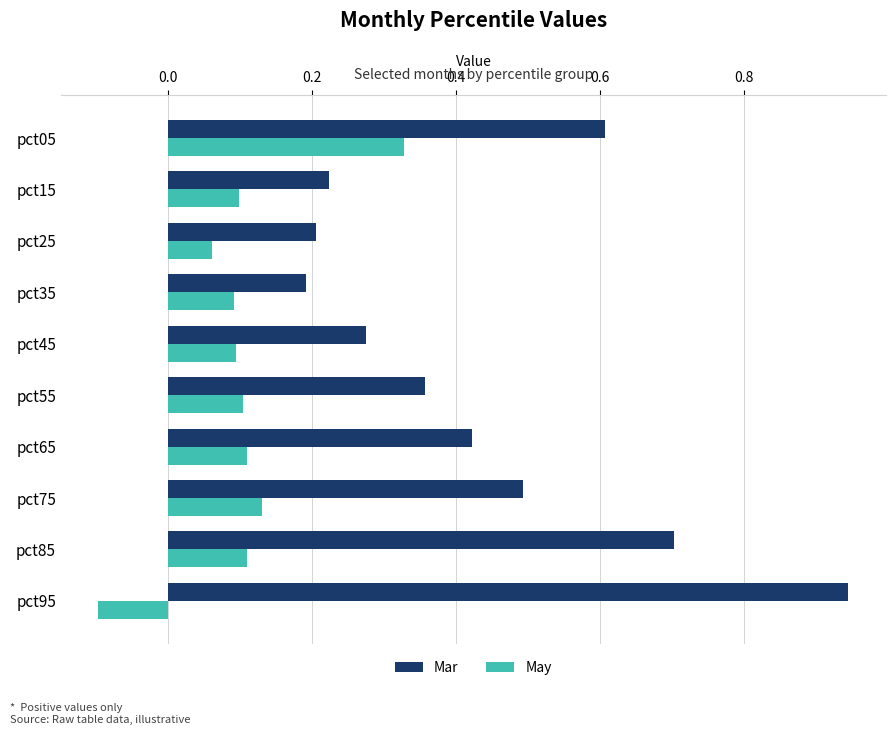

True or false: Mar has a value of 0.2 at pct35.

True